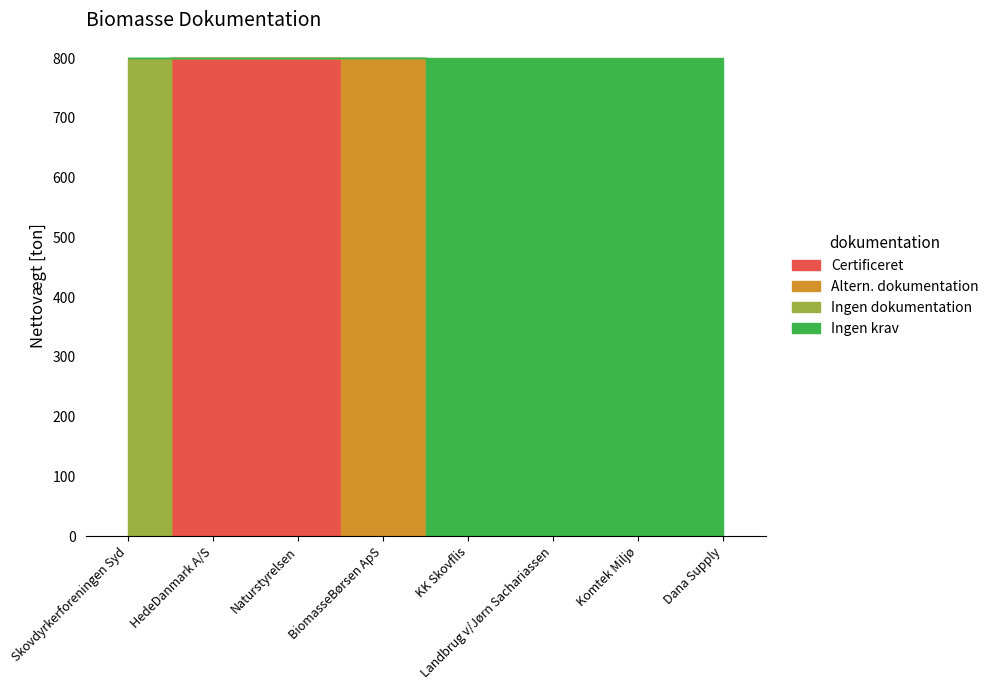

Rank the series at Skovdyrkerforeningen Syd from lowest to highest value.

Certificeret, Ingen krav